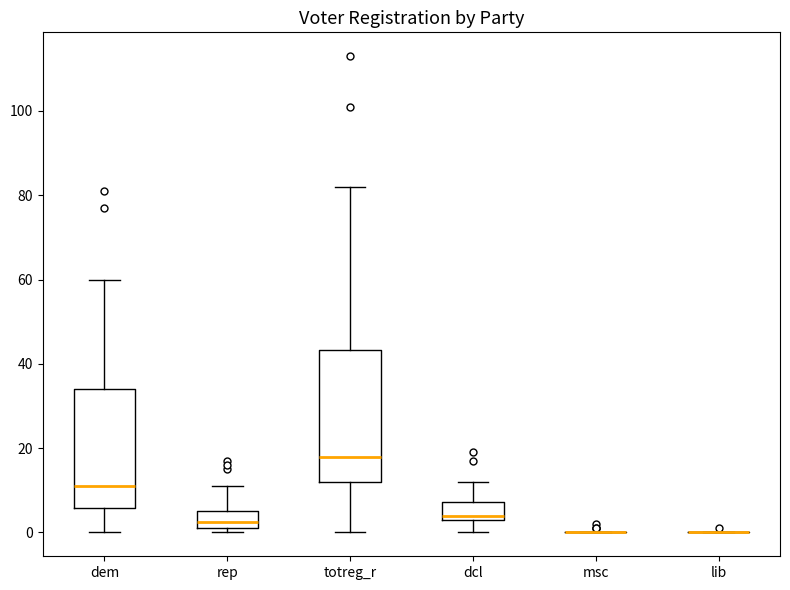

Where does the upper whisker of the box for totreg_r end on the y-axis? The values are not printed on the chart, so give them approximately, as read against the axis.

82